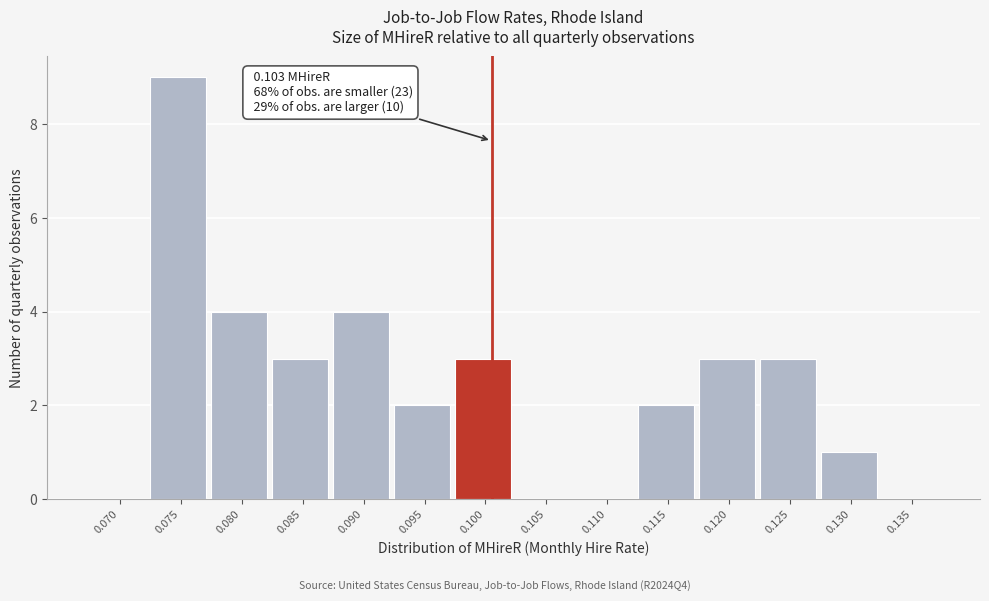

Reading left to right, list all the values displayed in this chart.

0.070=0	0.075=9	0.080=4	0.085=3	0.090=4	0.095=2	0.100=3	0.105=0	0.110=0	0.115=2	0.120=3	0.125=3	0.130=1	0.135=0